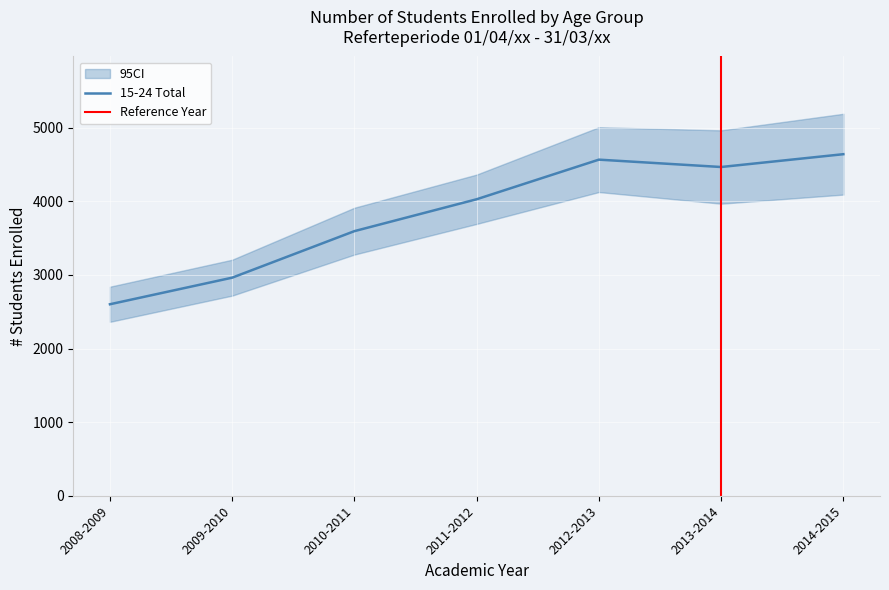

What is the label of the 1st point from the left?

2008-2009